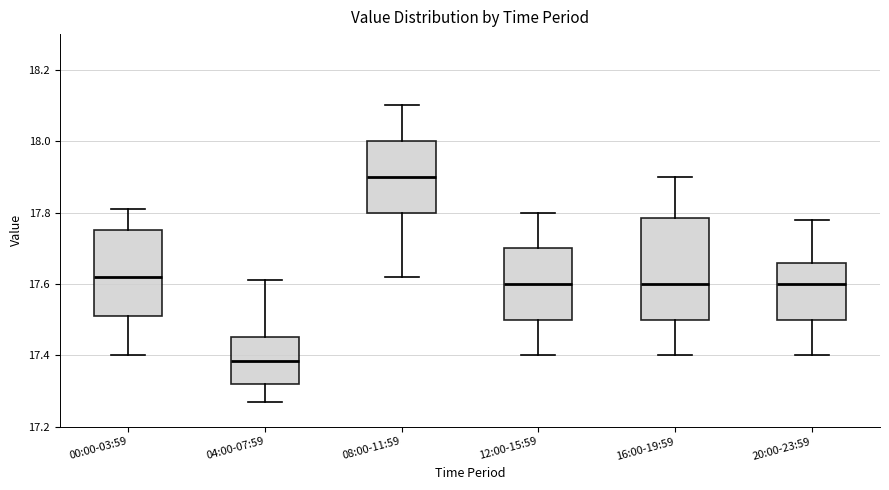

Reading left to right, read every box against the y-axis: the position of its median line, the range the box covers, and the ends of its whiskers. The values are not printed on the chart, so give them approximately, as read against the axis.

00:00-03:59: median 17.62, box 17.52 to 17.76, whiskers 17.40 to 17.82
04:00-07:59: median 17.38, box 17.32 to 17.46, whiskers 17.28 to 17.62
08:00-11:59: median 17.90, box 17.80 to 18.00, whiskers 17.62 to 18.10
12:00-15:59: median 17.60, box 17.50 to 17.70, whiskers 17.40 to 17.80
16:00-19:59: median 17.60, box 17.50 to 17.78, whiskers 17.40 to 17.90
20:00-23:59: median 17.60, box 17.50 to 17.66, whiskers 17.40 to 17.78